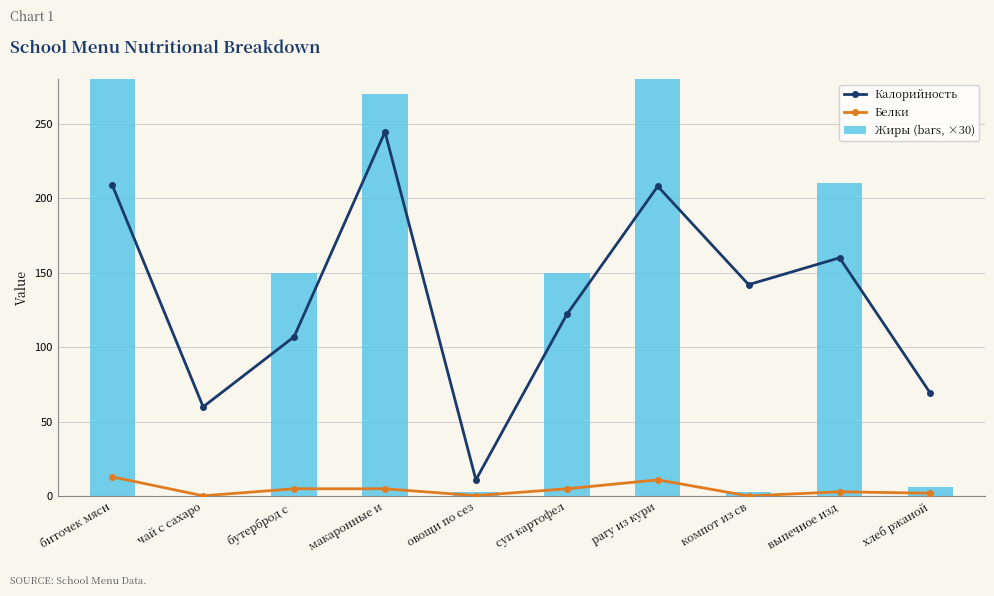

Between чай с сахаро and биточек мясн, which is larger?

биточек мясн